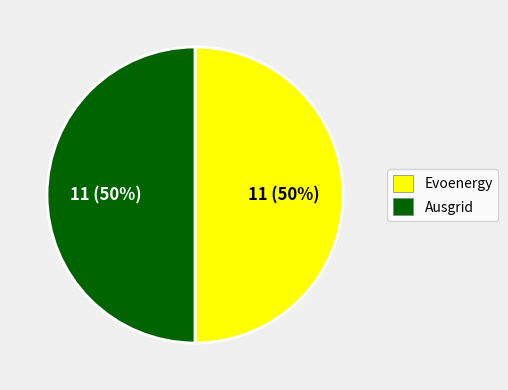

To the nearest percent, what is the combined percentage of Evoenergy and Ausgrid?

100%